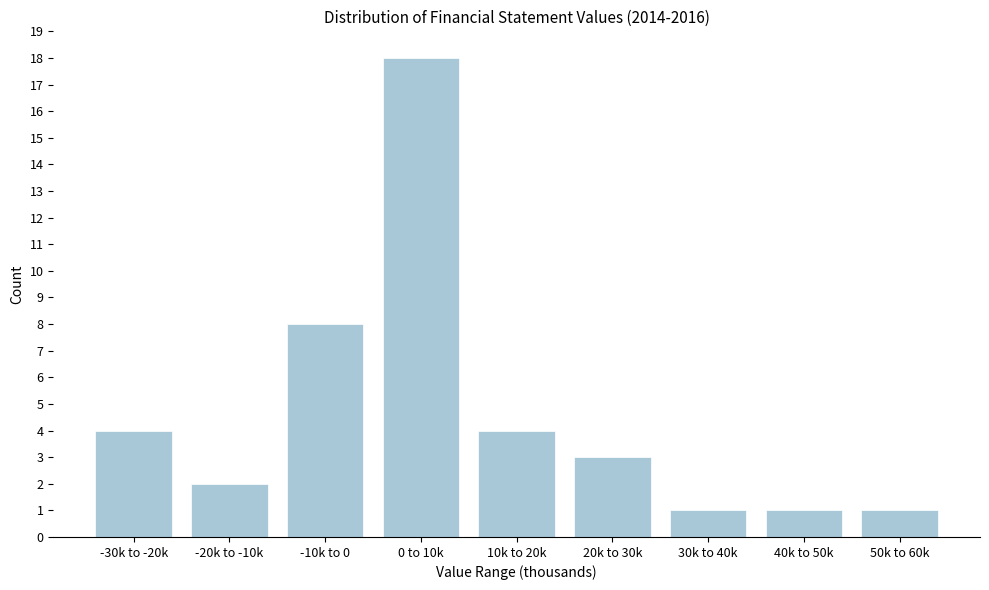

Reading right to left, transcribe all the data shown in this chart.

1	1	1	3	4	18	8	2	4